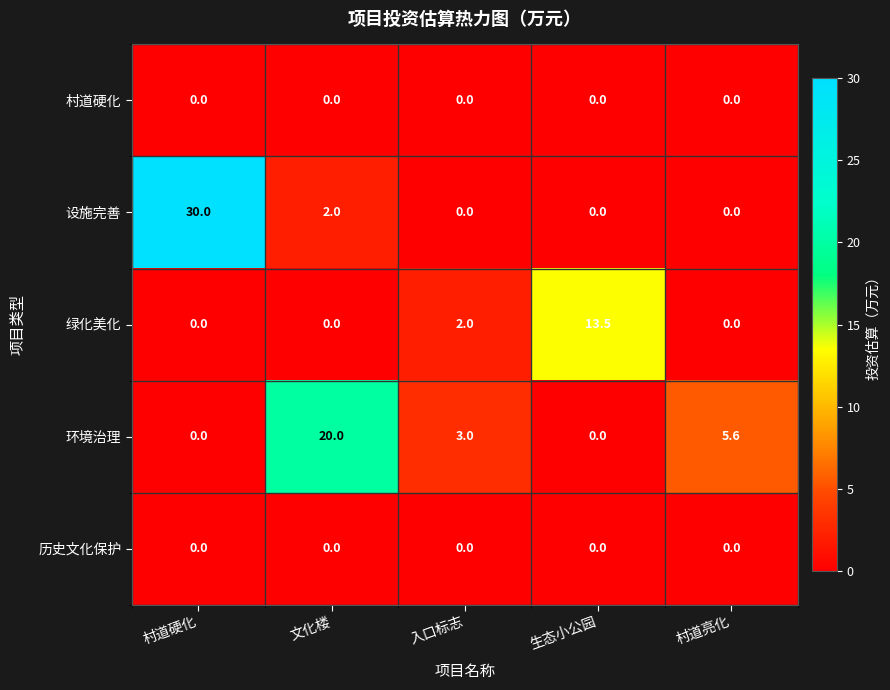

Which series changed the most between 文化楼 and 生态小公园?

环境治理